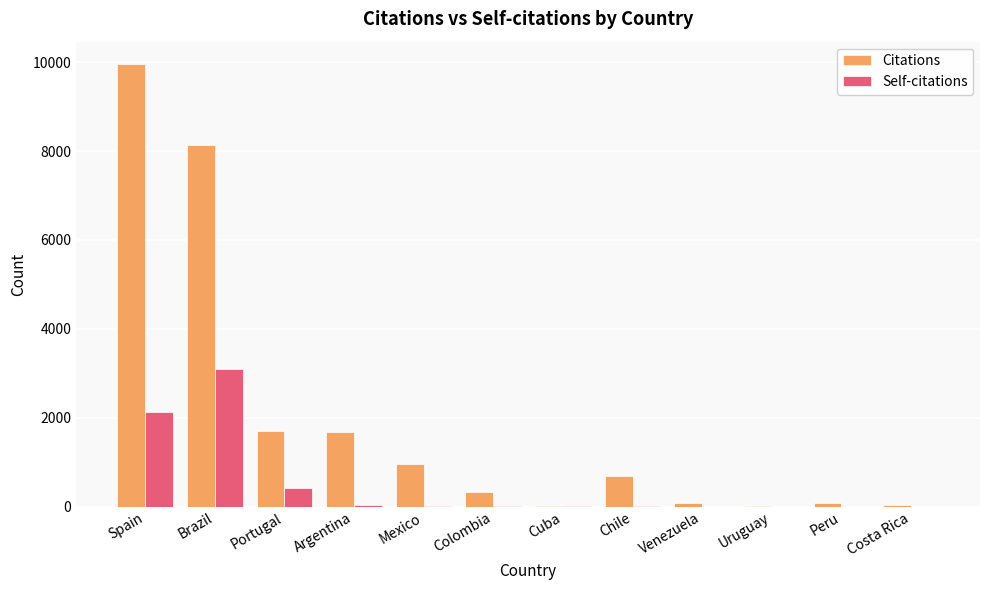

At which label is Citations closest to 4990?

Brazil